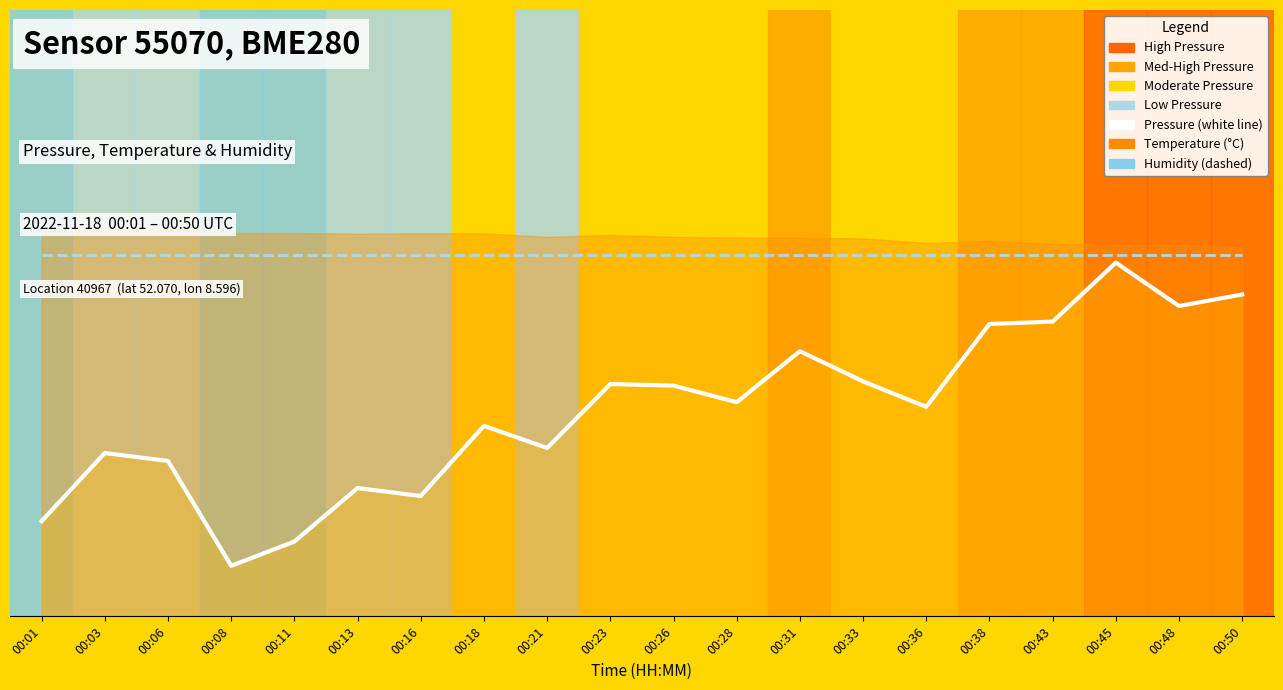

Where is the first local maximum for pressure?

00:03